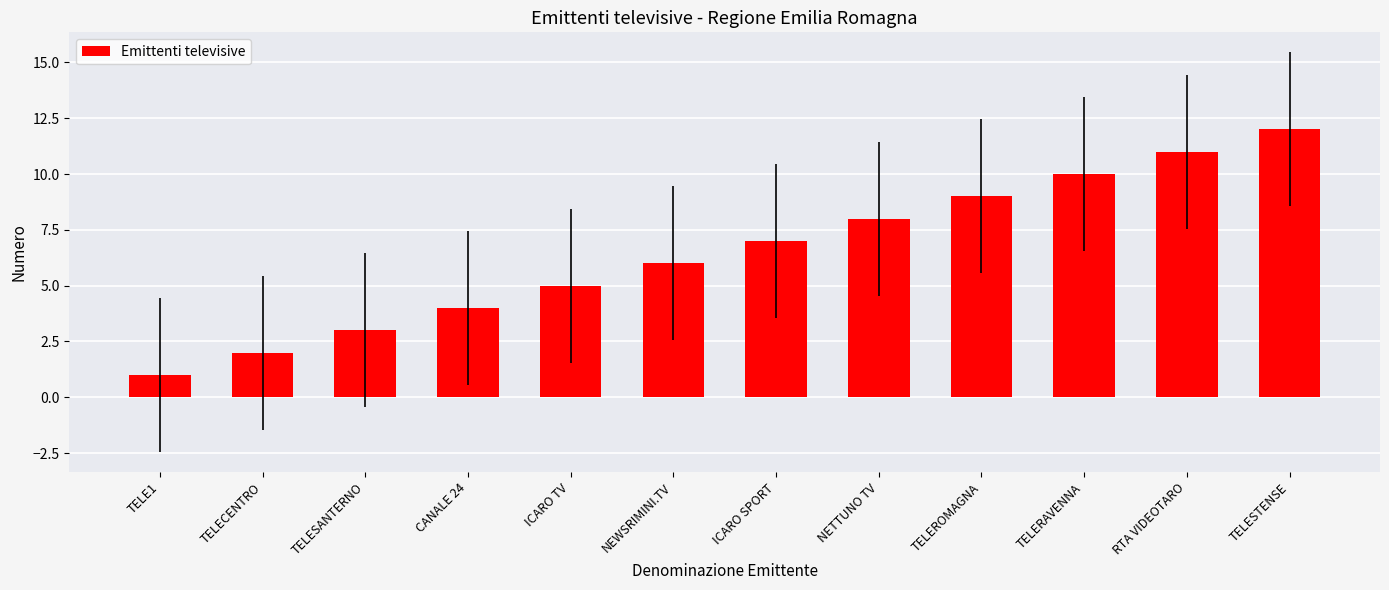

How many data points are less than 7?

6